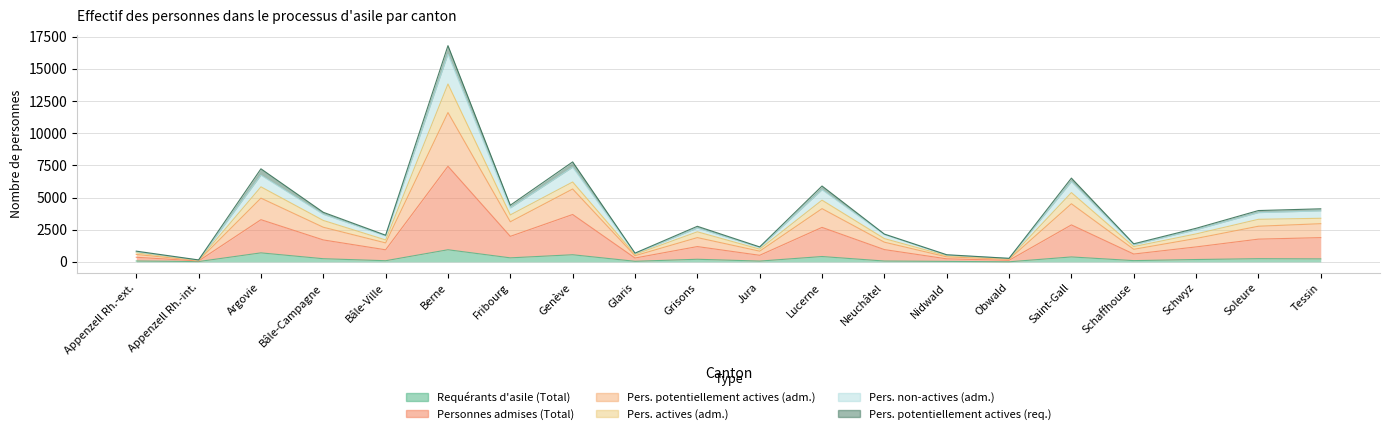

Between Bâle-Ville and Jura, which is larger?

Bâle-Ville